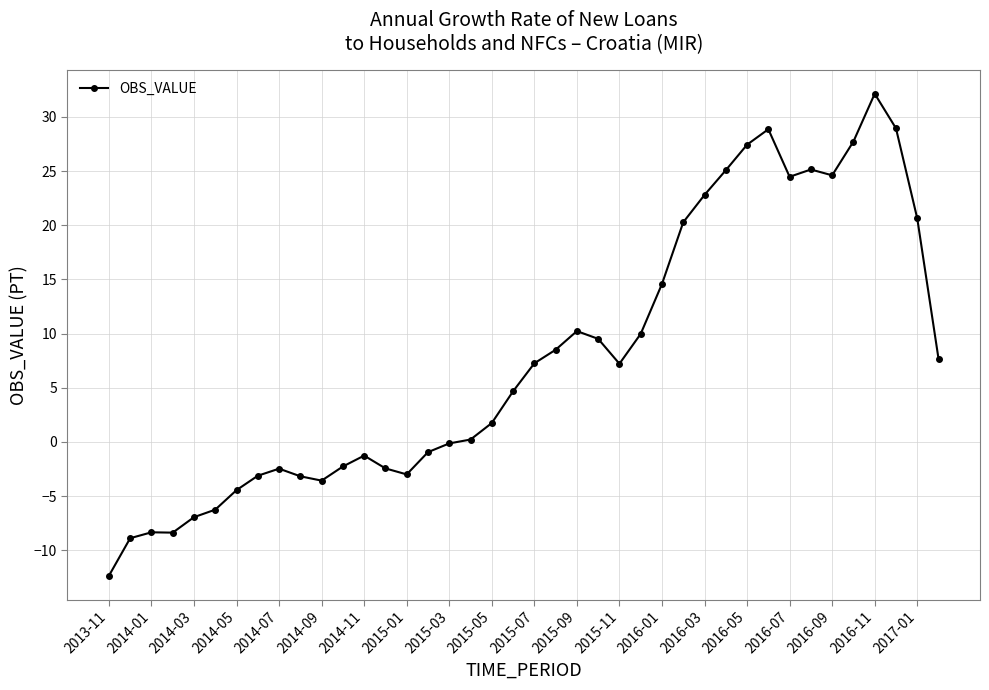

What is the average value?

7.8